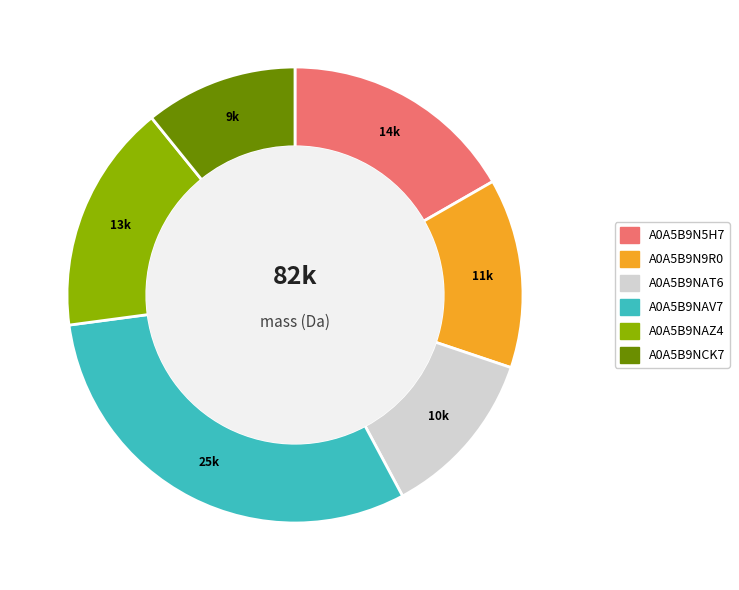

Is it true that A0A5B9N9R0 is 13% of the pie?

True